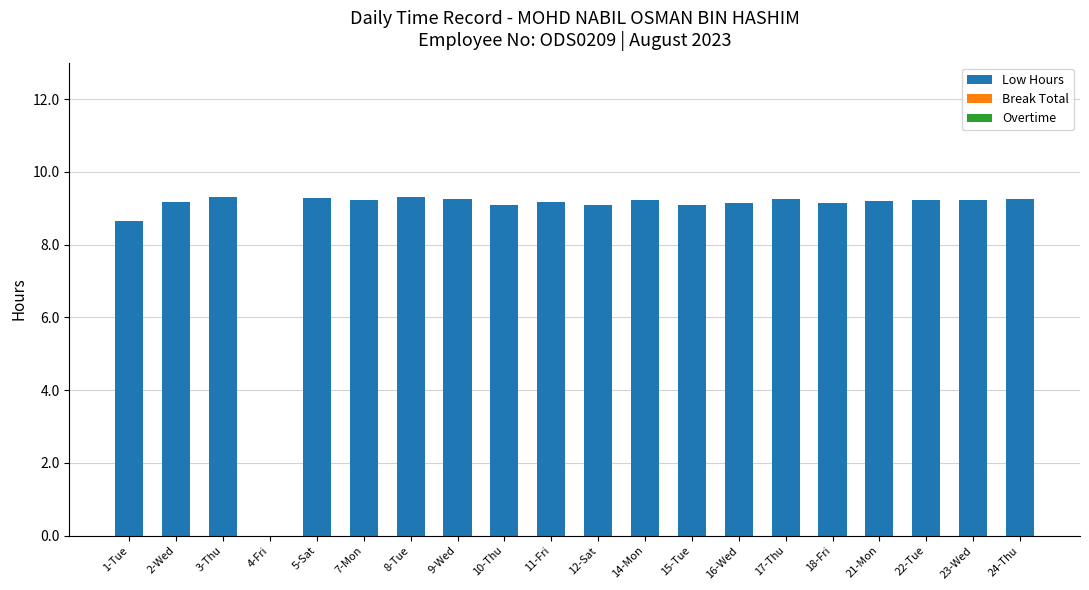

Where is the data nearest to the value 4?

4-Fri